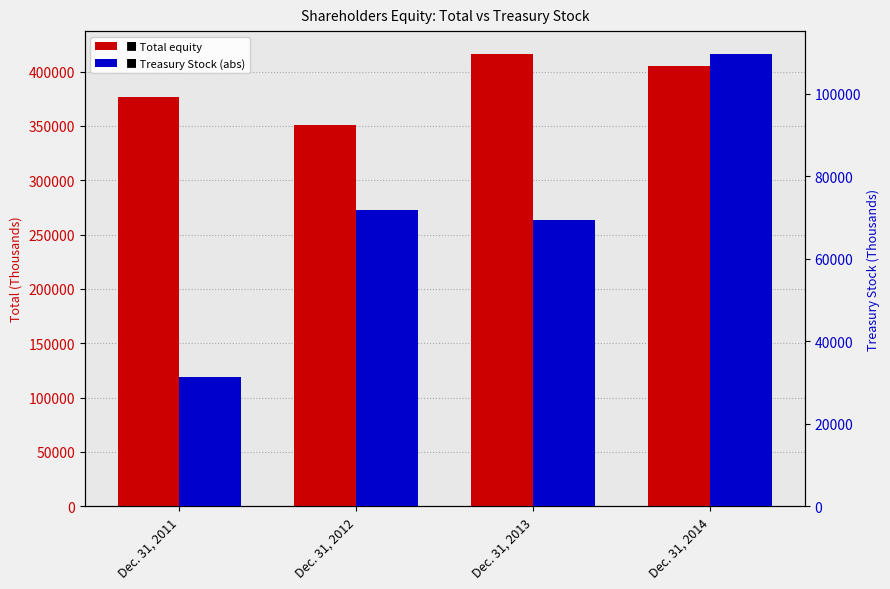

Which series has the largest total across all categories?

Total